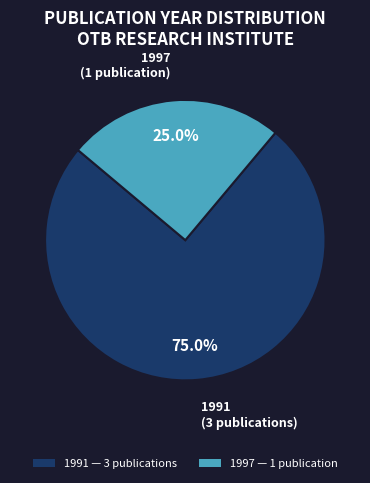

Is there a majority slice in this chart?

Yes